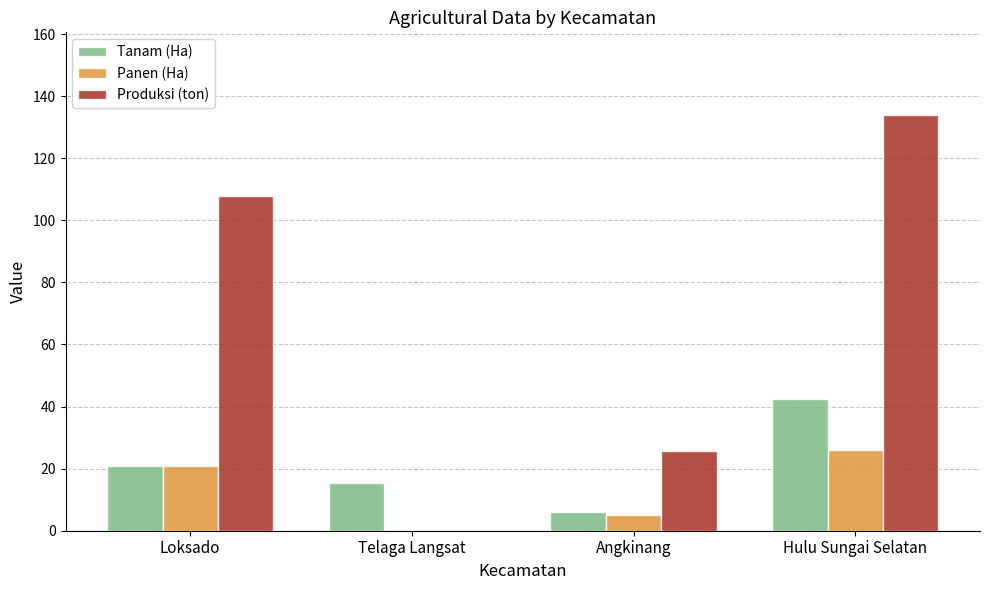

Reading right to left, transcribe all the data shown in this chart.

Tanam (Ha): Hulu Sungai Selatan=42.5	Angkinang=6.0	Telaga Langsat=15.5	Loksado=21.0
Panen (Ha): Hulu Sungai Selatan=26.0	Angkinang=5.0	Telaga Langsat=0.0	Loksado=21.0
Produksi (ton): Hulu Sungai Selatan=133.8	Angkinang=25.8	Telaga Langsat=0.0	Loksado=108.0